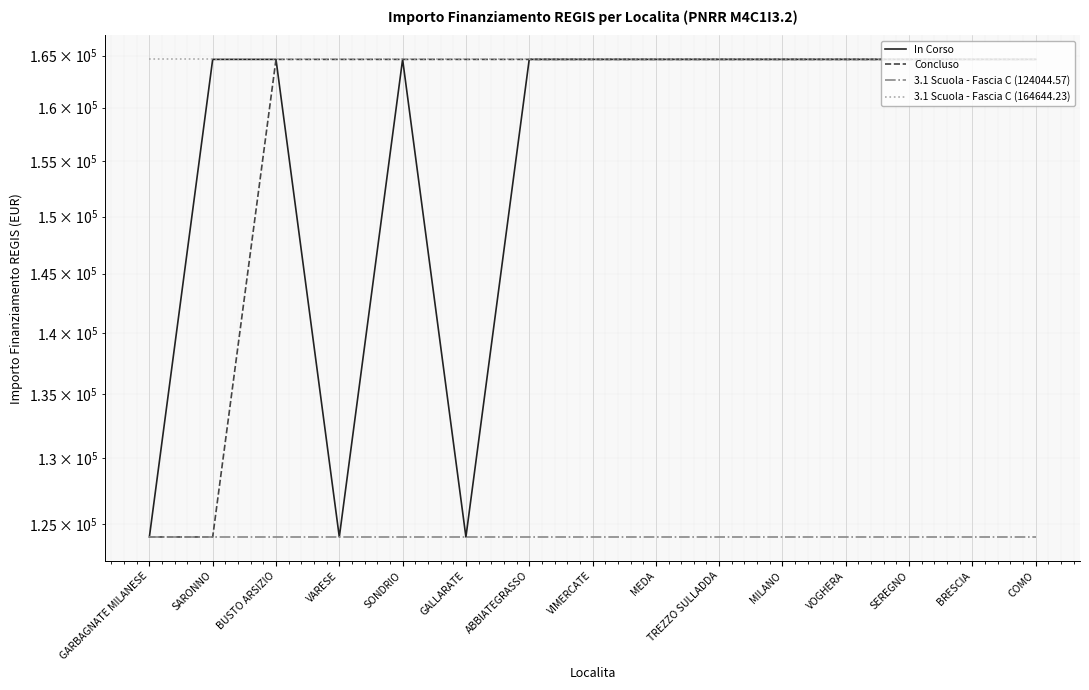

What is the label of the 11th point from the left?

MILANO